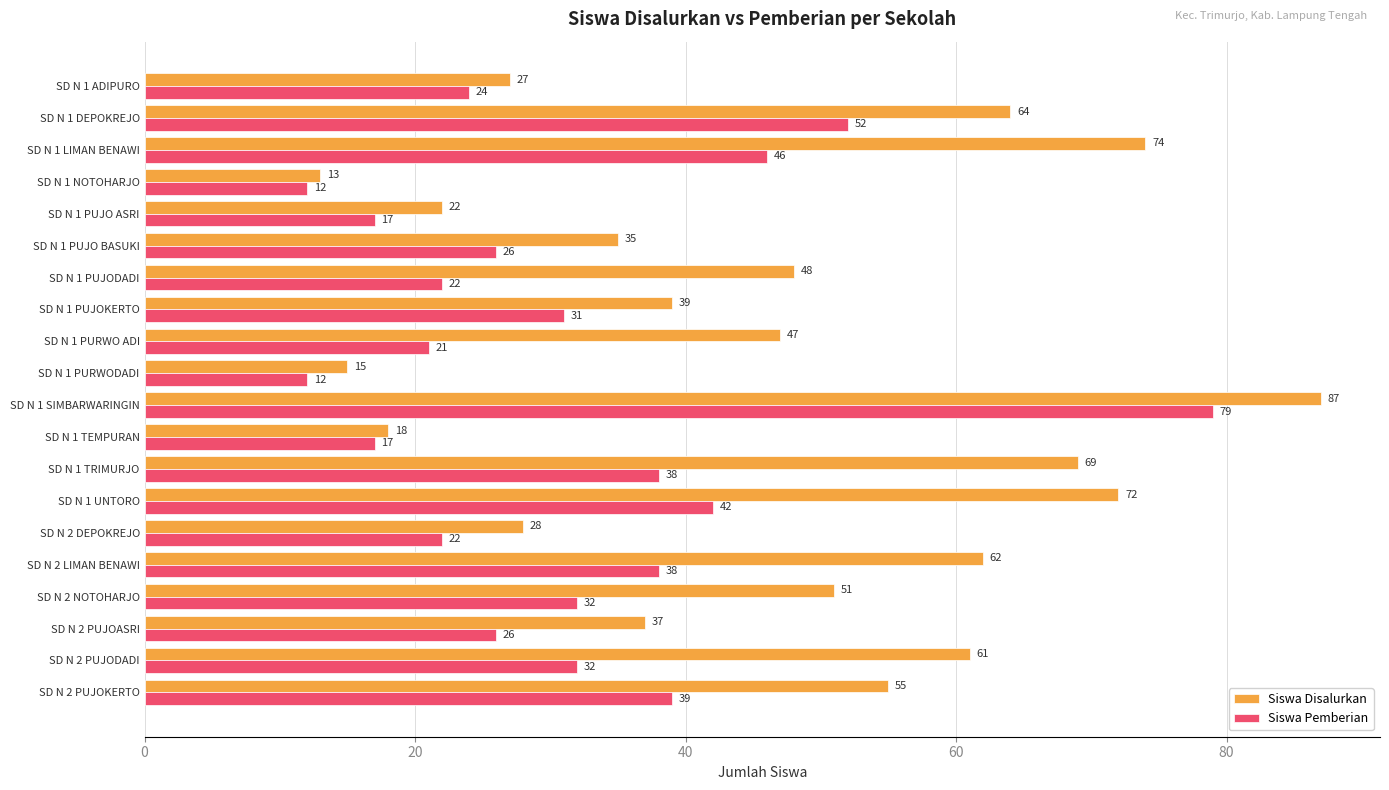

The Siswa Pemberian series shows 17 at SD N 1 TEMPURAN. True or false?

True